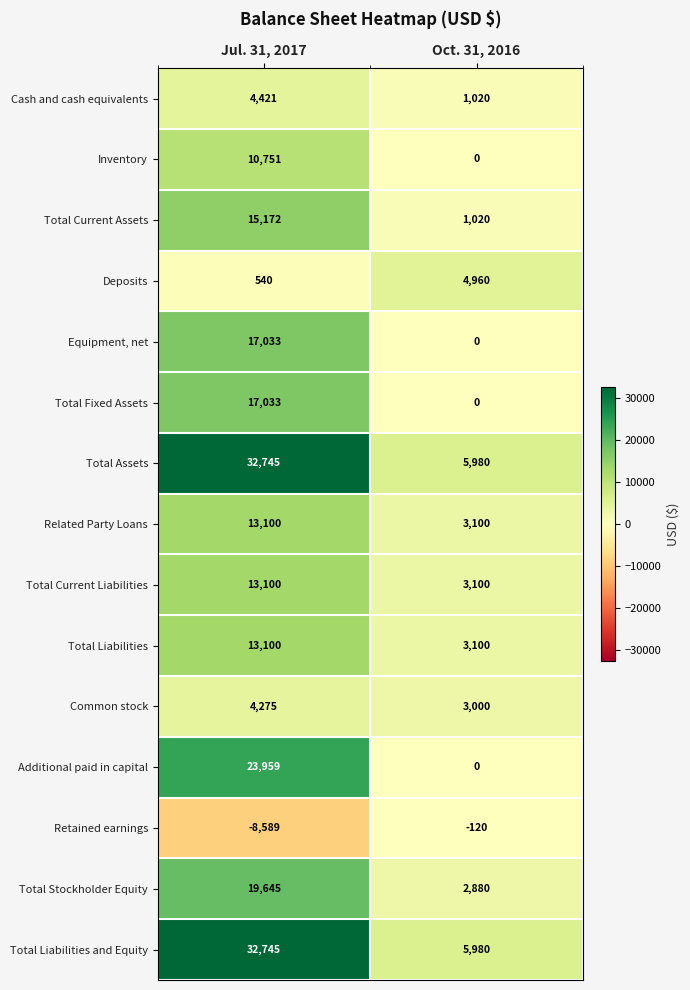

List the labels in order of Total Current Assets value, smallest first.

Oct. 31, 2016, Jul. 31, 2017